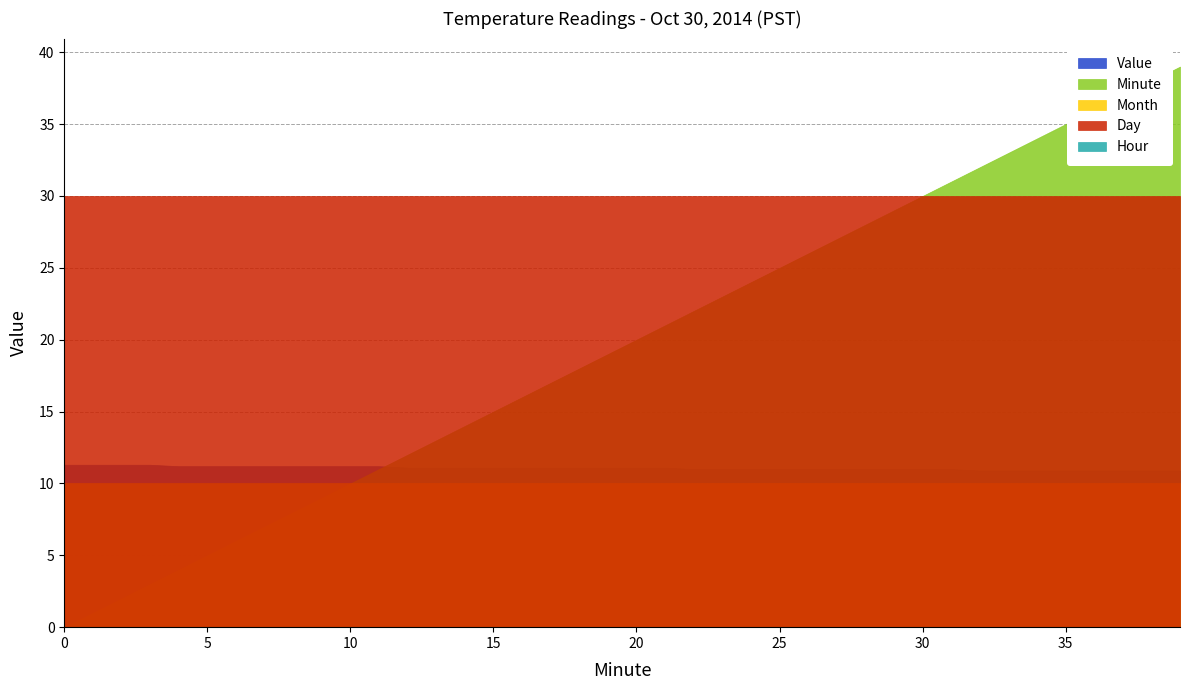

At how many categories does at least one series exceed 29?

40